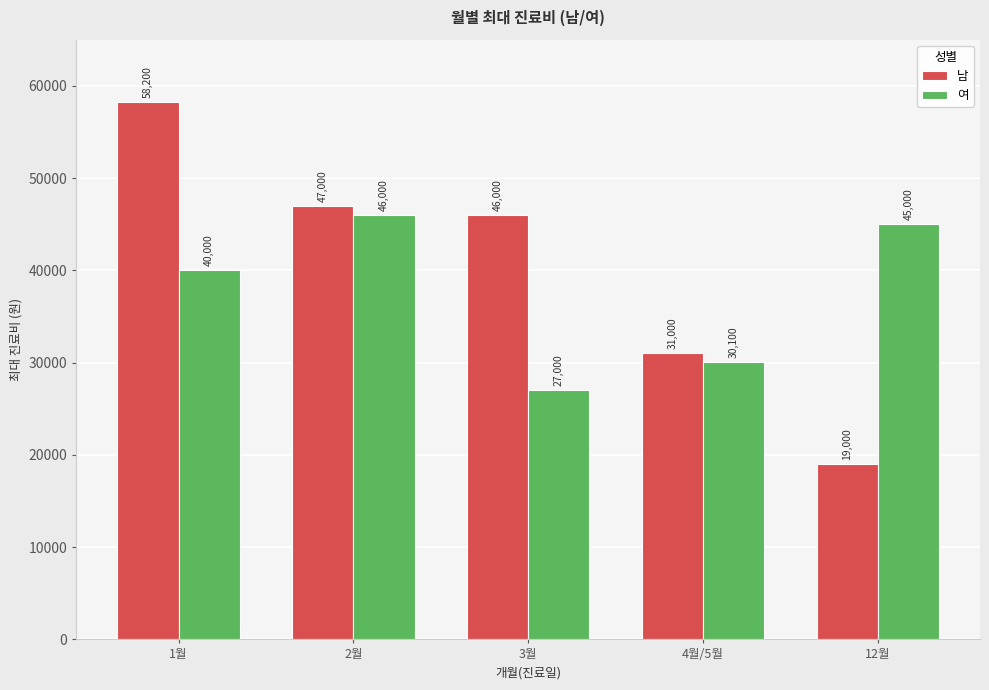

What is the spread (max minus min) of values at 3월?

19000